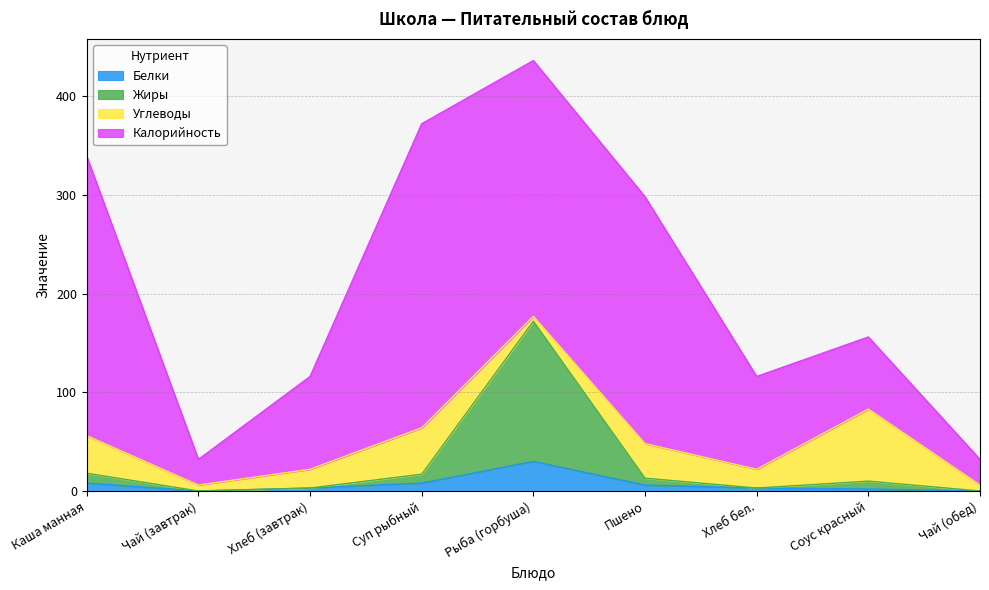

At which category is the sum across all series the highest?

Рыба (горбуша)